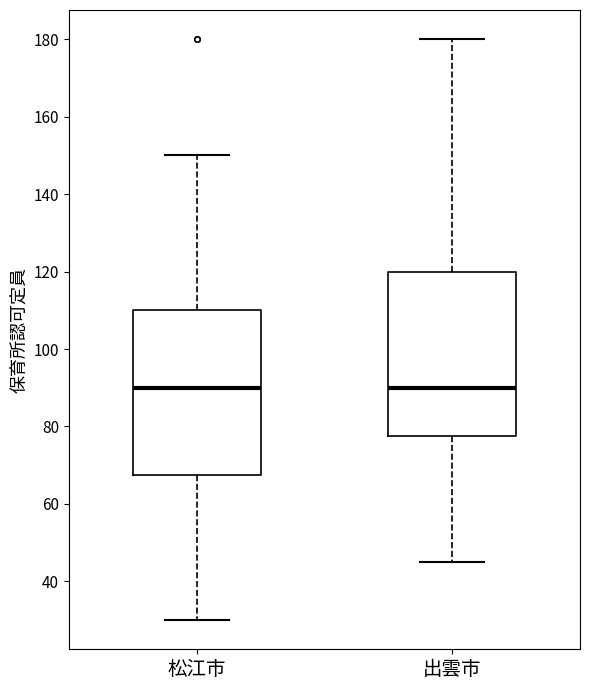

Reading left to right, read every box against the y-axis: the position of its median line, the range the box covers, and the ends of its whiskers. The values are not printed on the chart, so give them approximately, as read against the axis.

松江市: median 90, box 68 to 110, whiskers 30 to 150
出雲市: median 90, box 78 to 120, whiskers 46 to 180